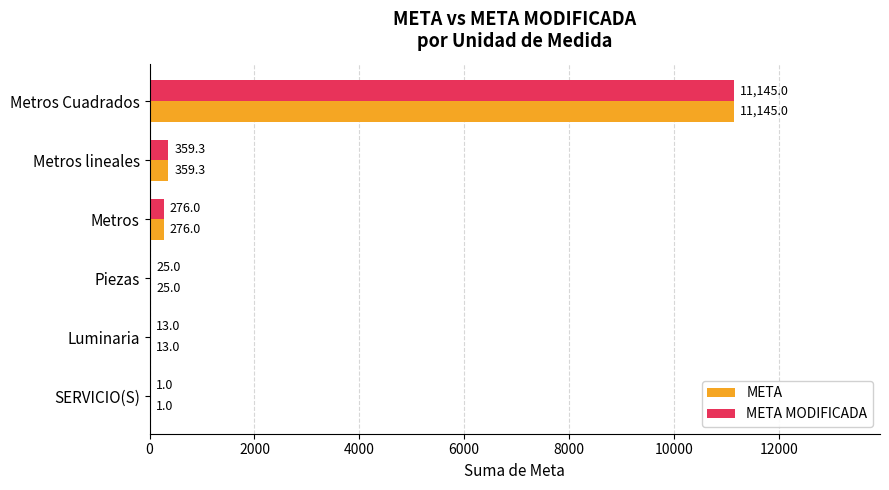

The META series shows 13.0 at Luminaria. True or false?

True